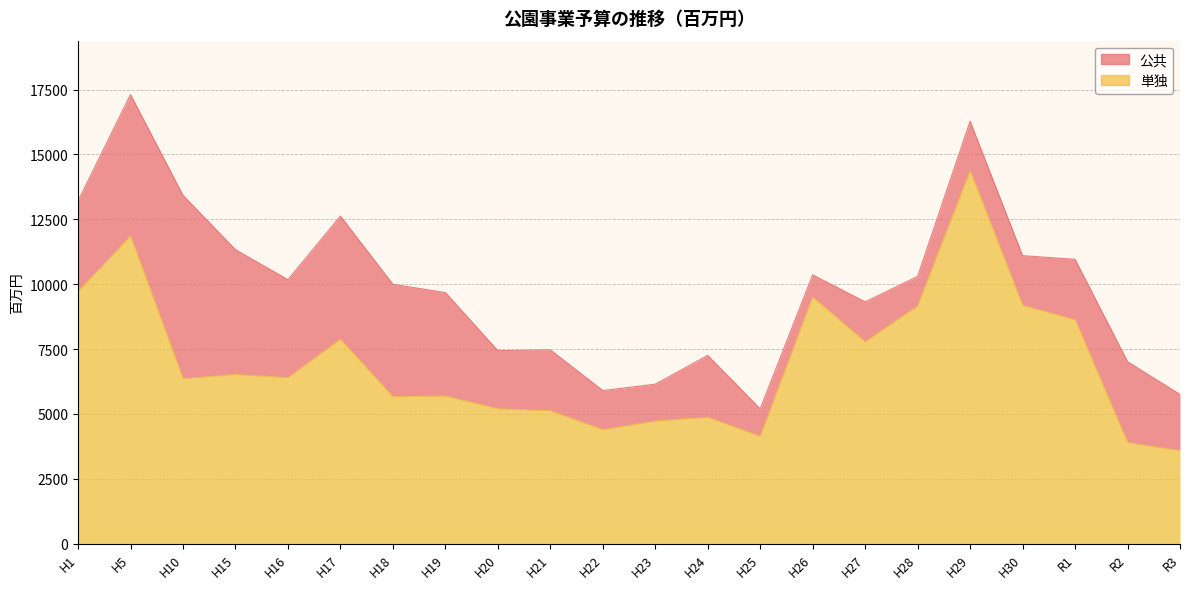

At which label does 公共_line first exceed 2349?

H1